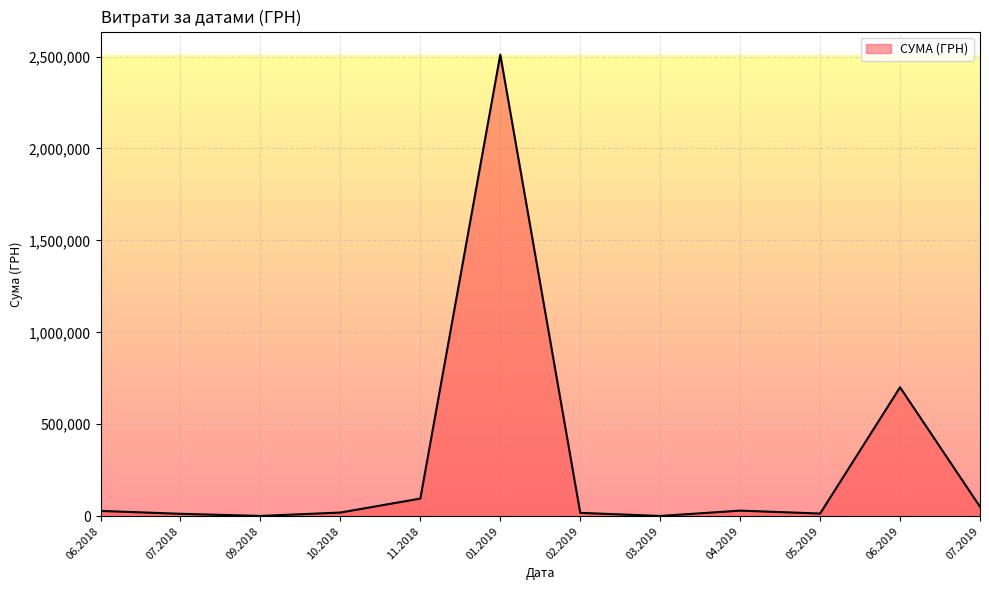

Is it true that the value at 06.2019 is 701013.8?

True